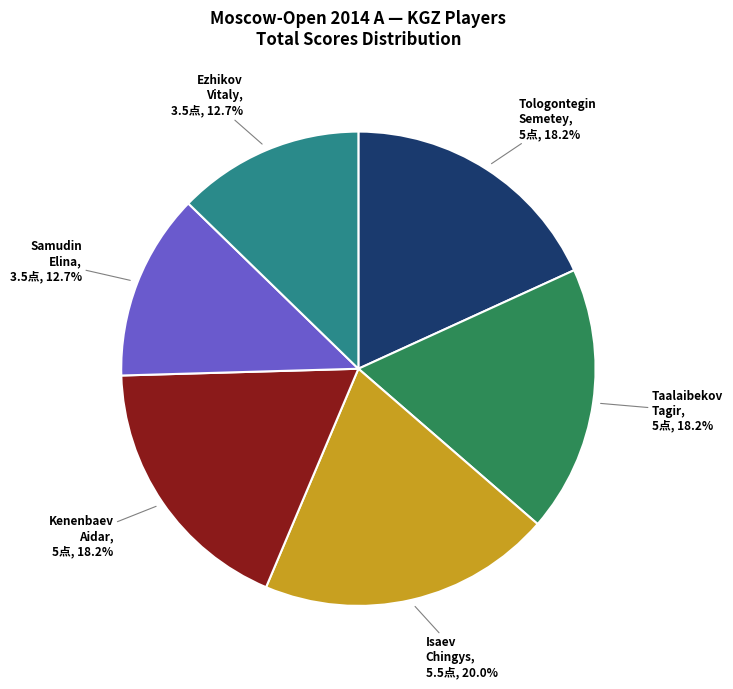

Does any single category account for the majority?

No